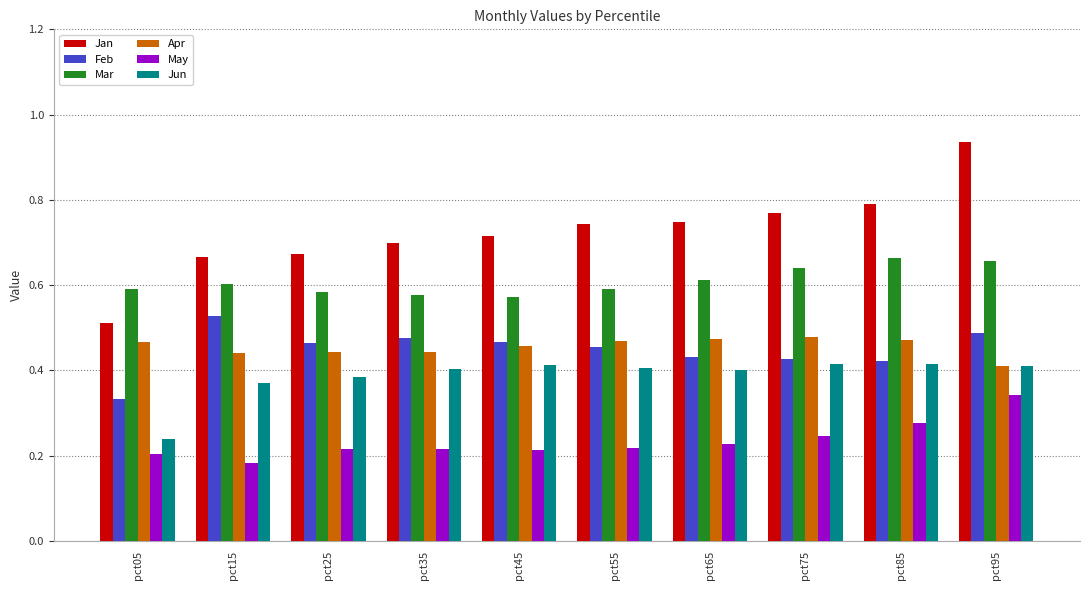

At which category does the chart reach its minimum across all series?

pct15